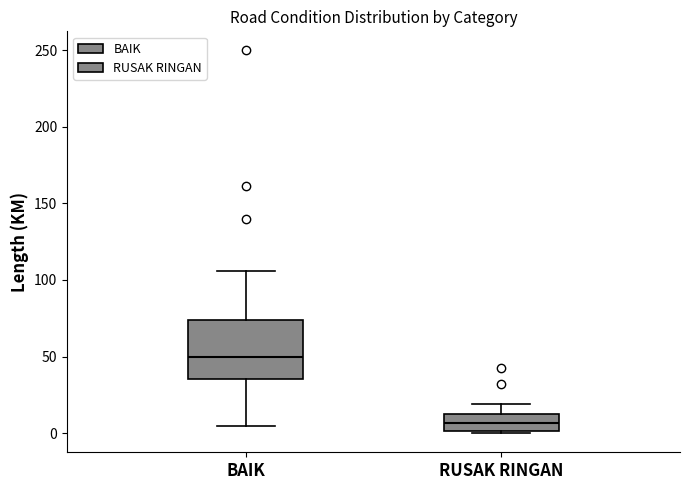

Comparing the boxes themselves (not the whiskers), which one is the tallest?

BAIK